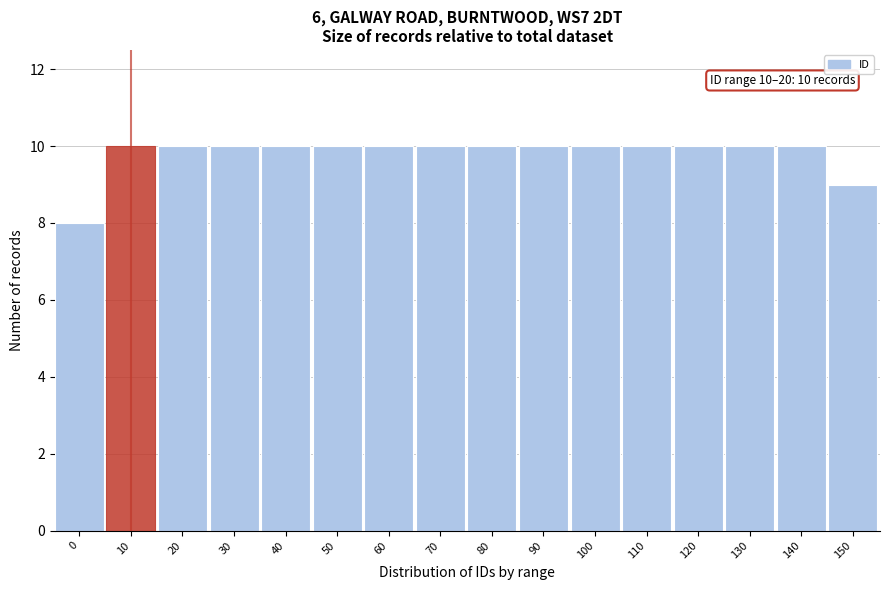

Reading left to right, transcribe all the data shown in this chart.

0=8	10=10	20=10	30=10	40=10	50=10	60=10	70=10	80=10	90=10	100=10	110=10	120=10	130=10	140=10	150=9